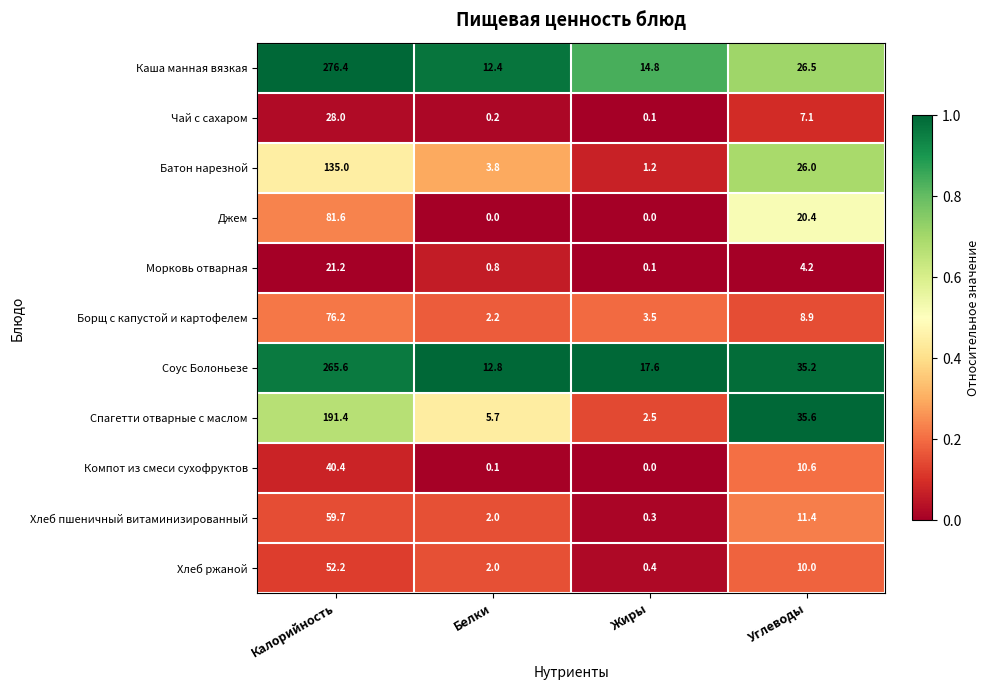

Is it true that Чай с сахаром equals 7.1 at Углеводы?

True